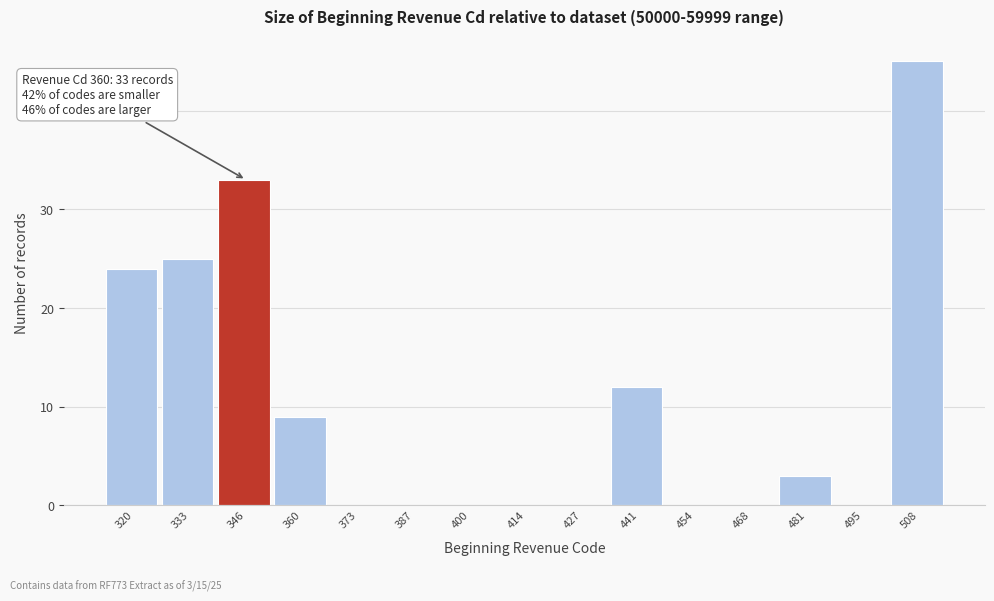

Reading right to left, transcribe all the data shown in this chart.

508=45	495=0	481=3	468=0	454=0	441=12	427=0	414=0	400=0	387=0	373=0	360=9	346=33	333=25	320=24